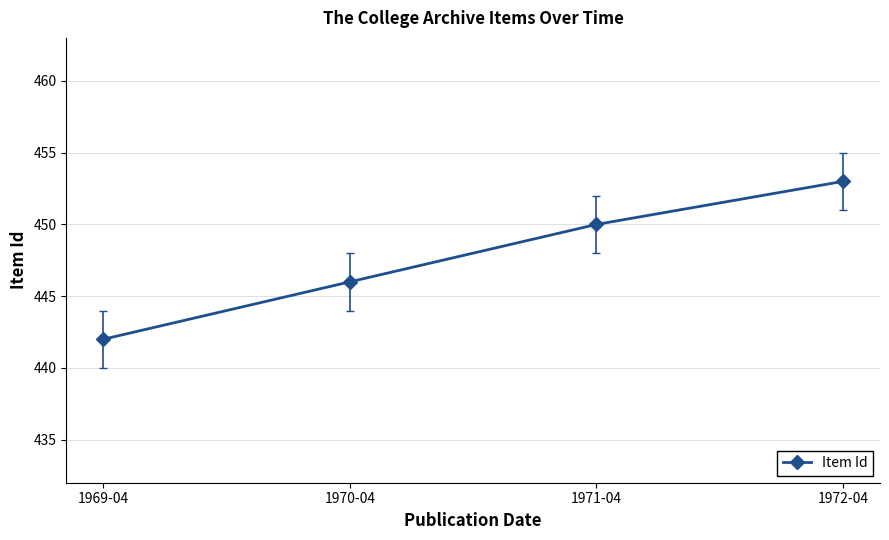

Reading left to right, extract all data points from this chart.

1969-04=442	1970-04=446	1971-04=450	1972-04=453